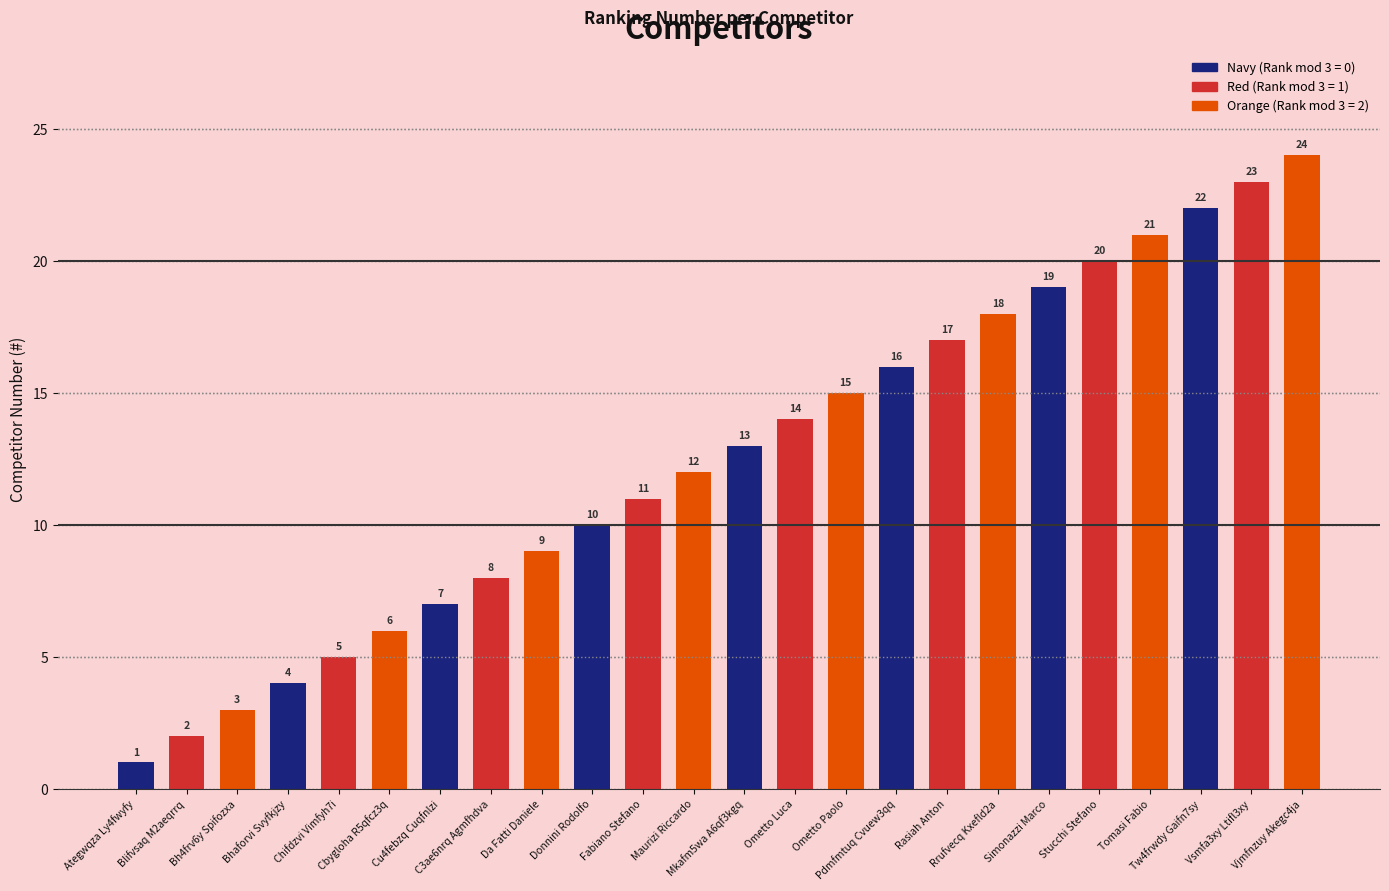

Rank the categories by value from highest to lowest.

Vjmfnzuy Akegc4ja, Vsmfa3xy Ltifl3xy, Tw4frwdy Gaifn7sy, Tomasi Fabio, Stucchi Stefano, Simonazzi Marco, Rrufvecq Kxefld2a, Rasiah Anton, Pdmfmtuq Cvuew3qq, Ometto Paolo, Ometto Luca, Mkafm5wa A6qf3kgq, Maurizi Riccardo, Fabiano Stefano, Donnini Rodolfo, Da Fatti Daniele, C3ae6nrq Agmfhdva, Cu4febzq Cuqfnlzi, Cbygloha R5qfcz3q, Chifdzvi Vimfyh7i, Bhaforvi Svyfkjzy, Bh4frv6y Spifozxa, Blifvsaq M2aeqrrq, Ategwqza Ly4fwyfy